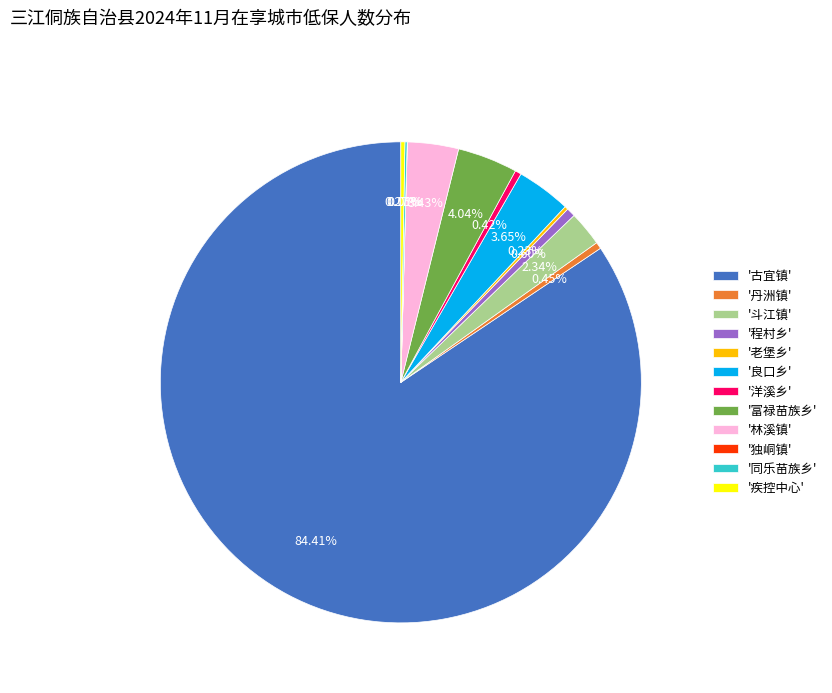

Which slice is the largest?

'古宜镇'